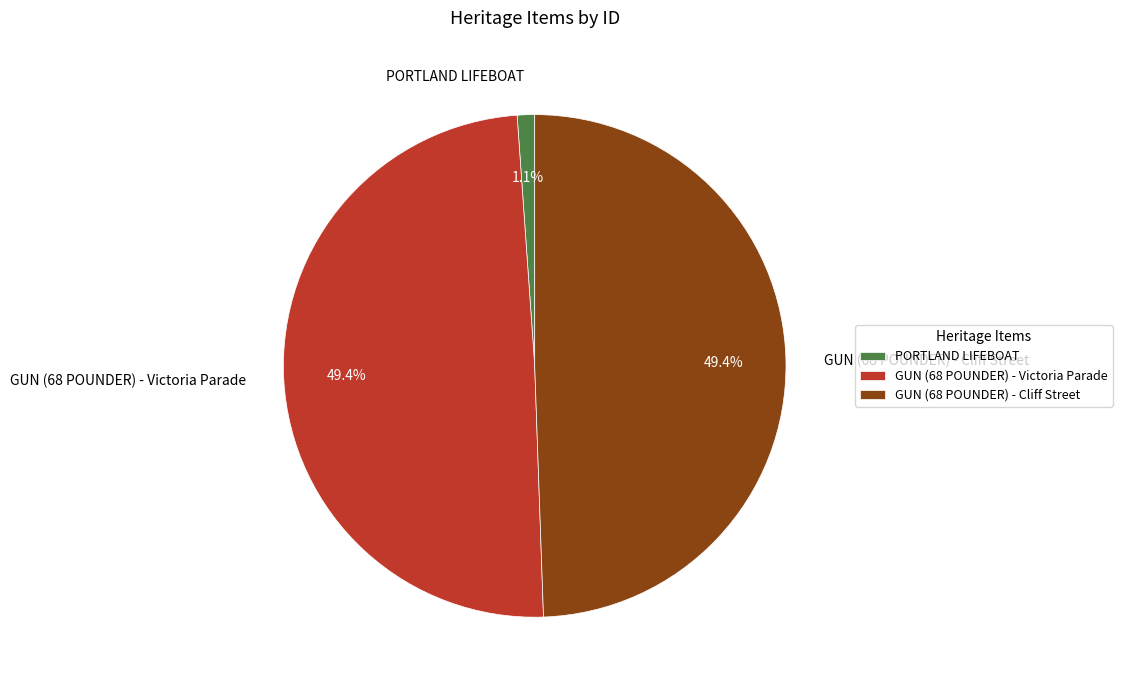

Do GUN (68 POUNDER) - Victoria Parade and PORTLAND LIFEBOAT together represent more than half of the pie?

Yes